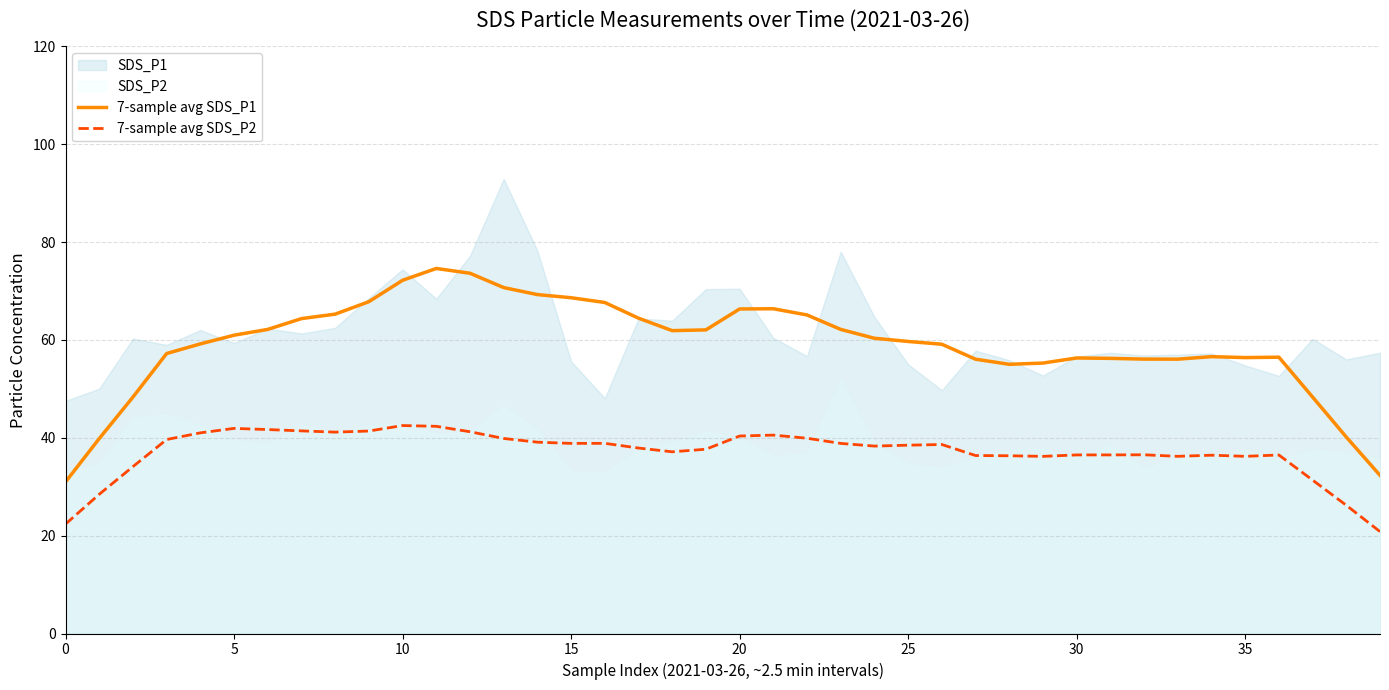

The 7-sample avg SDS_P1 series shows 17.4 at 21. True or false?

False